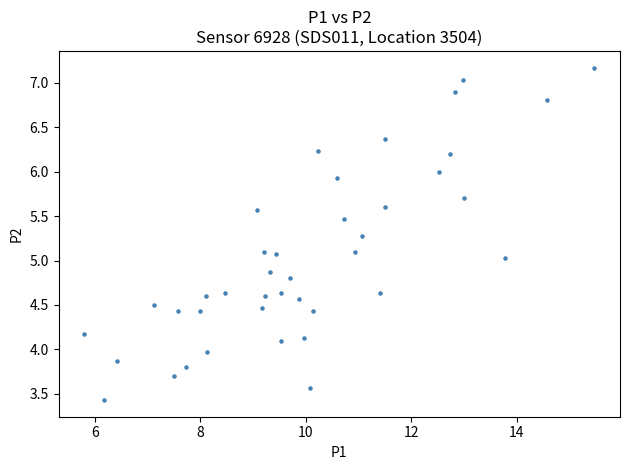

What is the range of Y values (max minus min)?

3.7